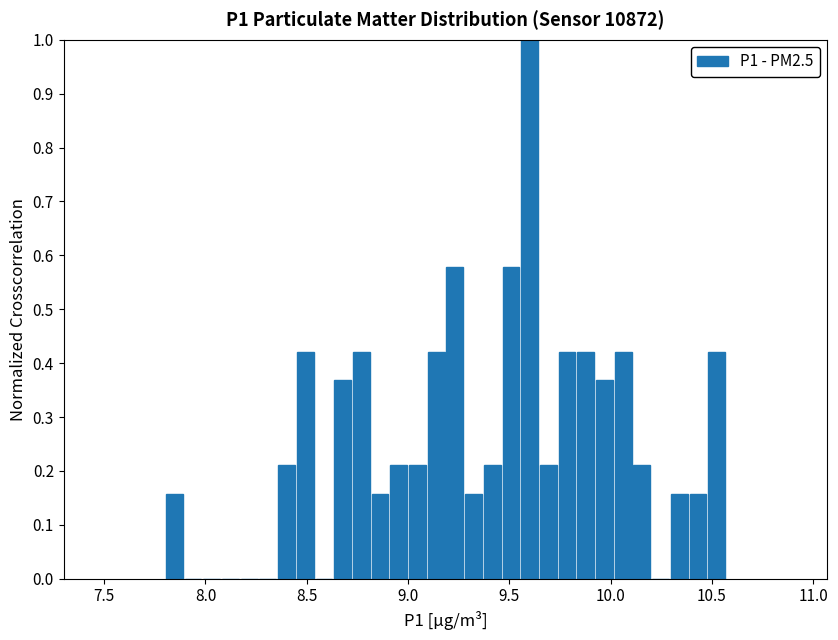

Around what value on the x-axis is the tallest bar? Give the approximate position of its centre, as read against the axis.

9.60